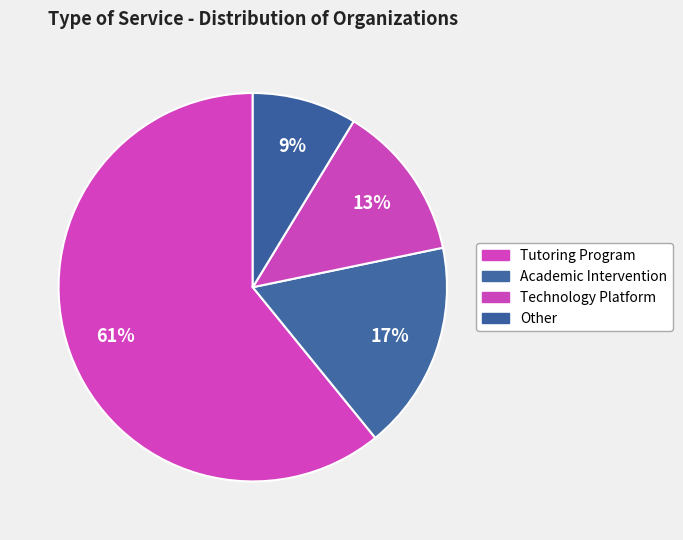

True or false: Technology Platform accounts for 19% of the total.

False